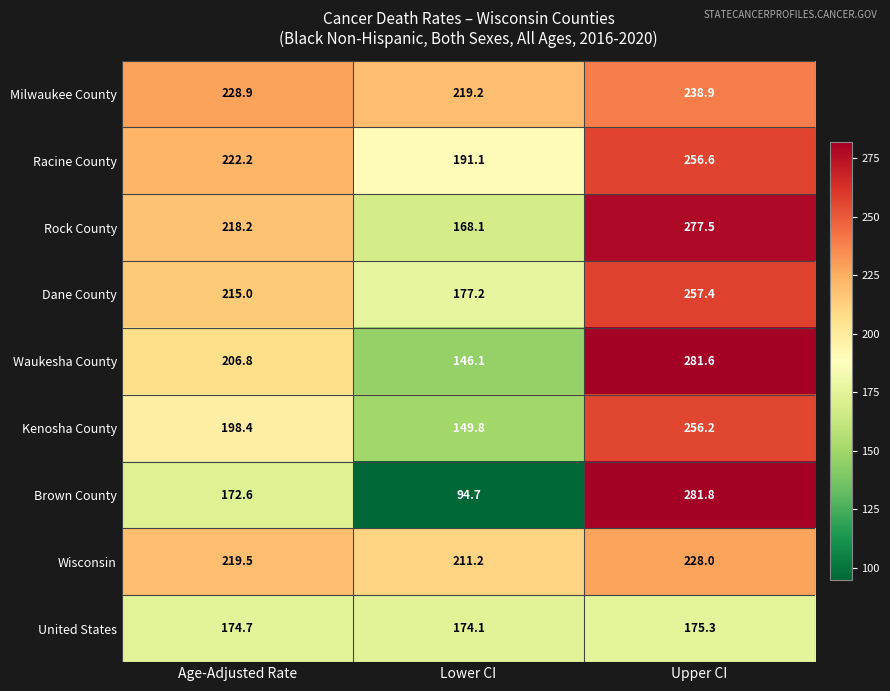

Reading right to left, list all the values displayed in this chart.

Milwaukee County: Upper CI=238.9	Lower CI=219.2	Age-Adjusted Rate=228.9
Racine County: Upper CI=256.6	Lower CI=191.1	Age-Adjusted Rate=222.2
Rock County: Upper CI=277.5	Lower CI=168.1	Age-Adjusted Rate=218.2
Dane County: Upper CI=257.4	Lower CI=177.2	Age-Adjusted Rate=215.0
Waukesha County: Upper CI=281.6	Lower CI=146.1	Age-Adjusted Rate=206.8
Kenosha County: Upper CI=256.2	Lower CI=149.8	Age-Adjusted Rate=198.4
Brown County: Upper CI=281.8	Lower CI=94.7	Age-Adjusted Rate=172.6
Wisconsin: Upper CI=228.0	Lower CI=211.2	Age-Adjusted Rate=219.5
United States: Upper CI=175.3	Lower CI=174.1	Age-Adjusted Rate=174.7